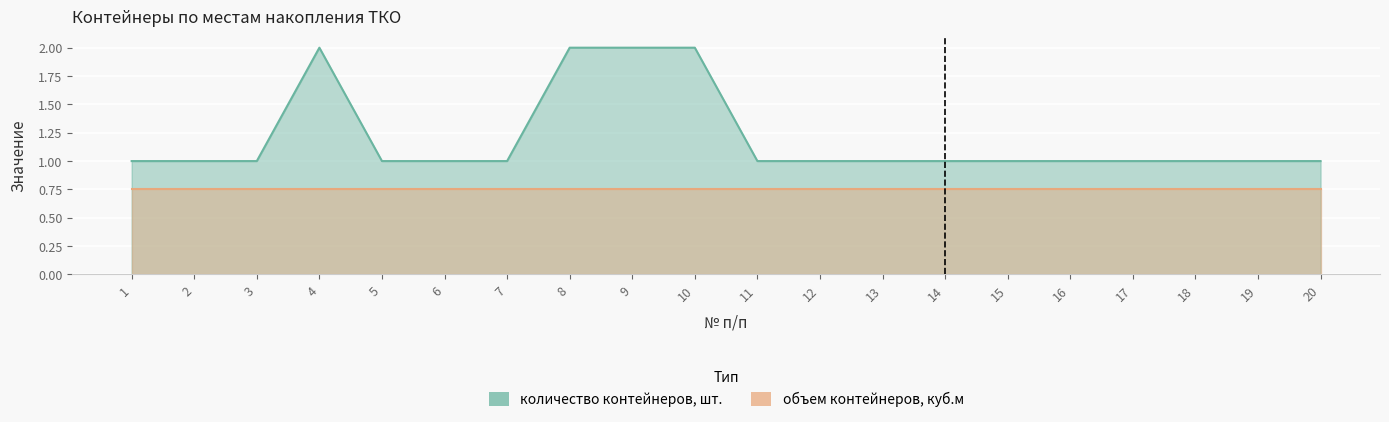

Reading right to left, extract all data points from this chart.

20=1	19=1	18=1	17=1	16=1	15=1	14=1	13=1	12=1	11=1	10=2	9=2	8=2	7=1	6=1	5=1	4=2	3=1	2=1	1=1